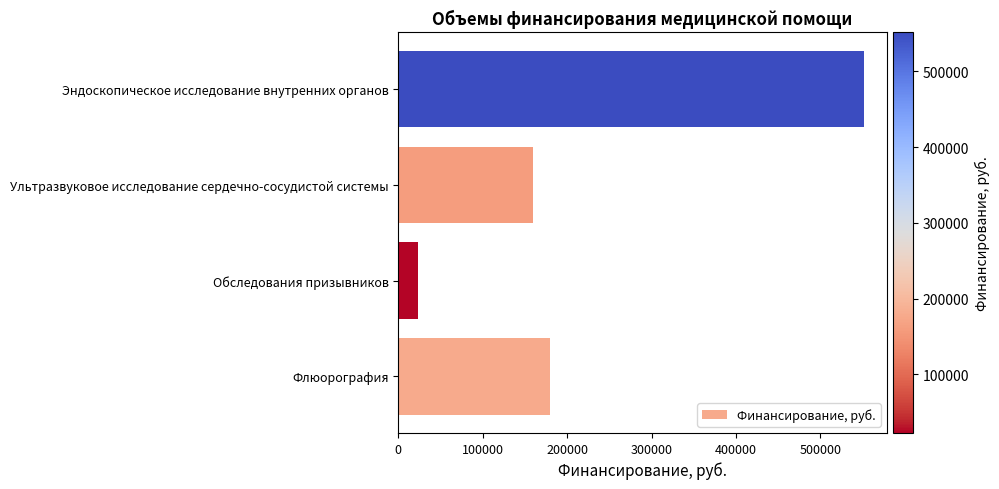

Does the chart contain stacked bars?

No